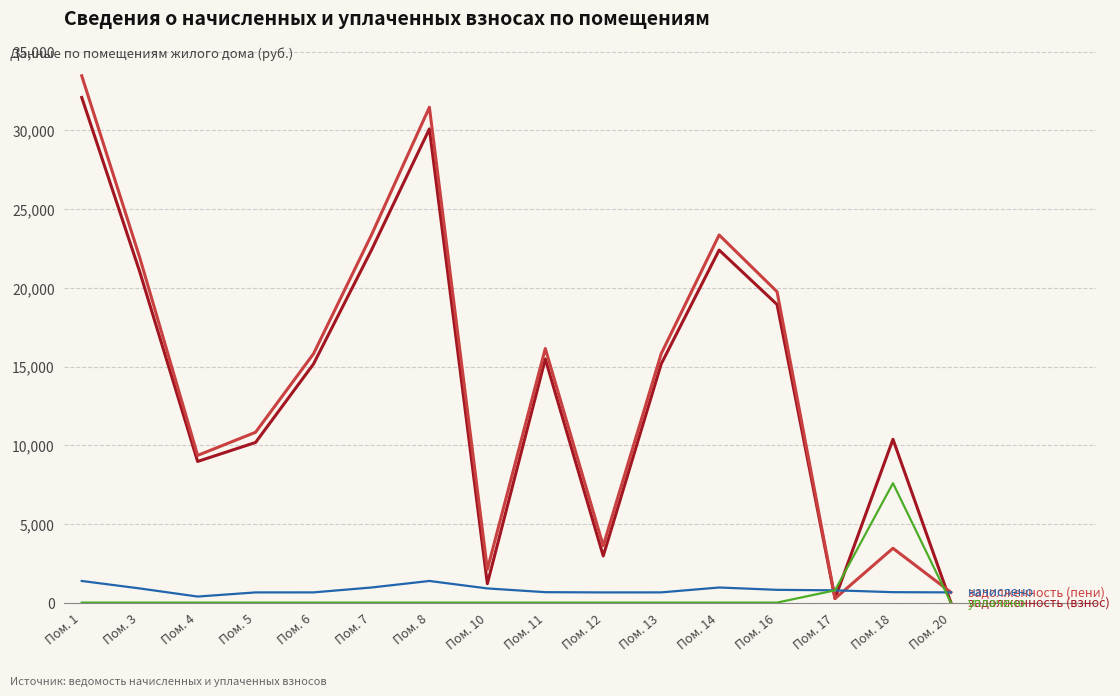

Which category has the highest value across all series?

Пом. 1